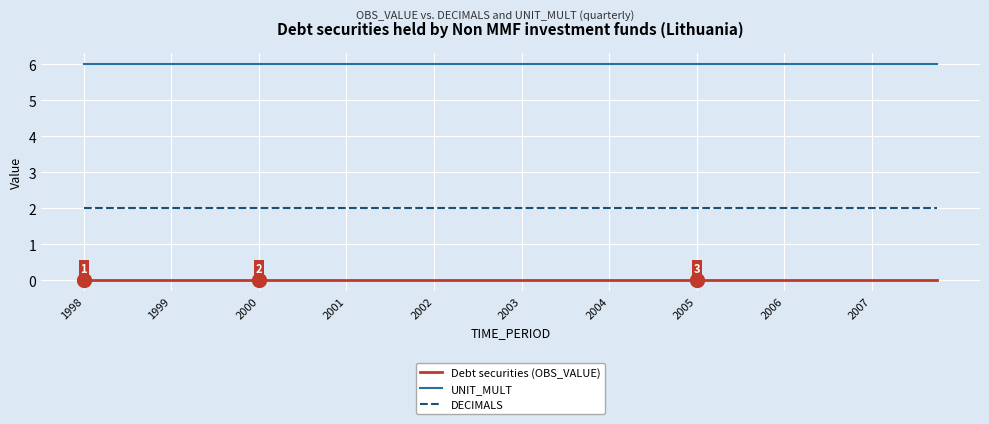

Which series has the largest total across all categories?

UNIT_MULT